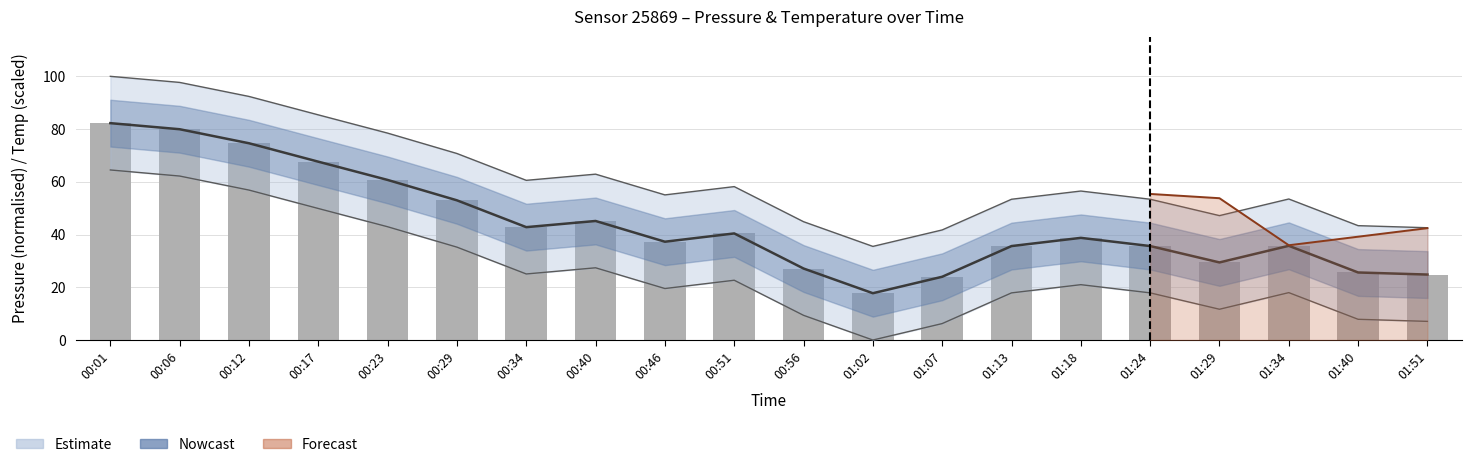

Reading right to left, transcribe all the data shown in this chart.

01:51=24.8	01:40=25.6	01:34=35.7	01:29=29.4	01:24=35.6	01:18=38.7	01:13=35.6	01:07=24.0	01:02=17.8	00:56=27.1	00:51=40.4	00:46=37.3	00:40=45.1	00:34=42.8	00:29=53.0	00:23=60.7	00:17=67.6	00:12=74.6	00:06=79.9	00:01=82.2